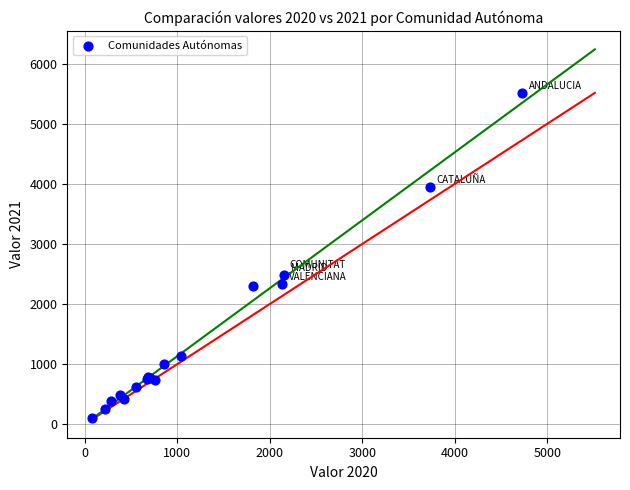

What Y value in the scatter plot is closest to 2807?

2481